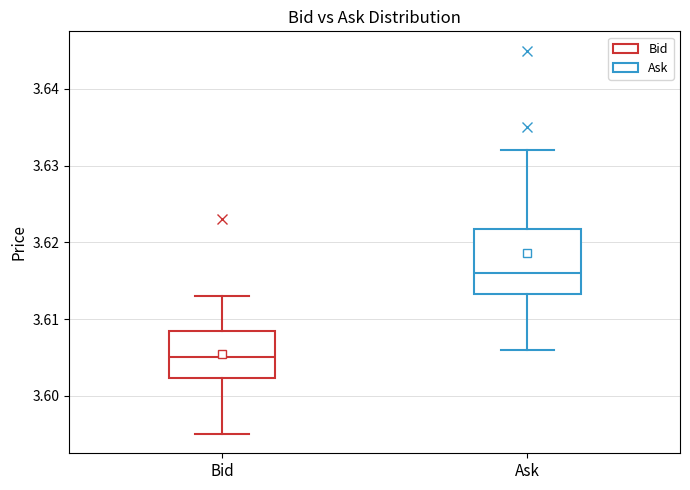

Which box has the lowest median line?

Bid